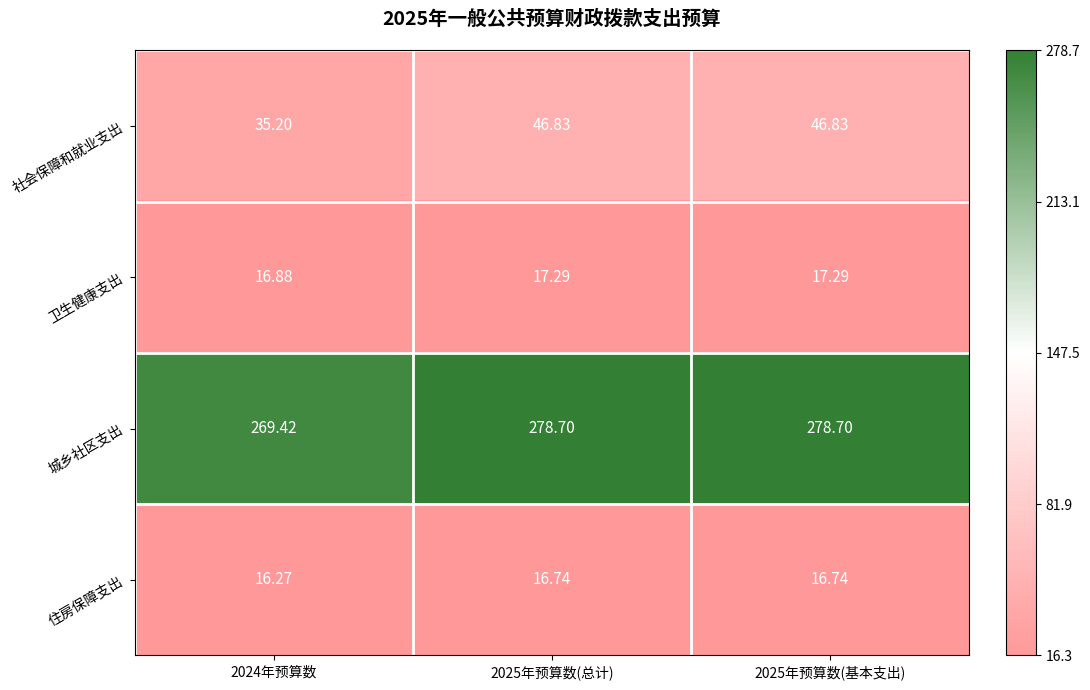

At 2025年预算数(总计), list the series in order from largest to smallest.

城乡社区支出, 社会保障和就业支出, 卫生健康支出, 住房保障支出